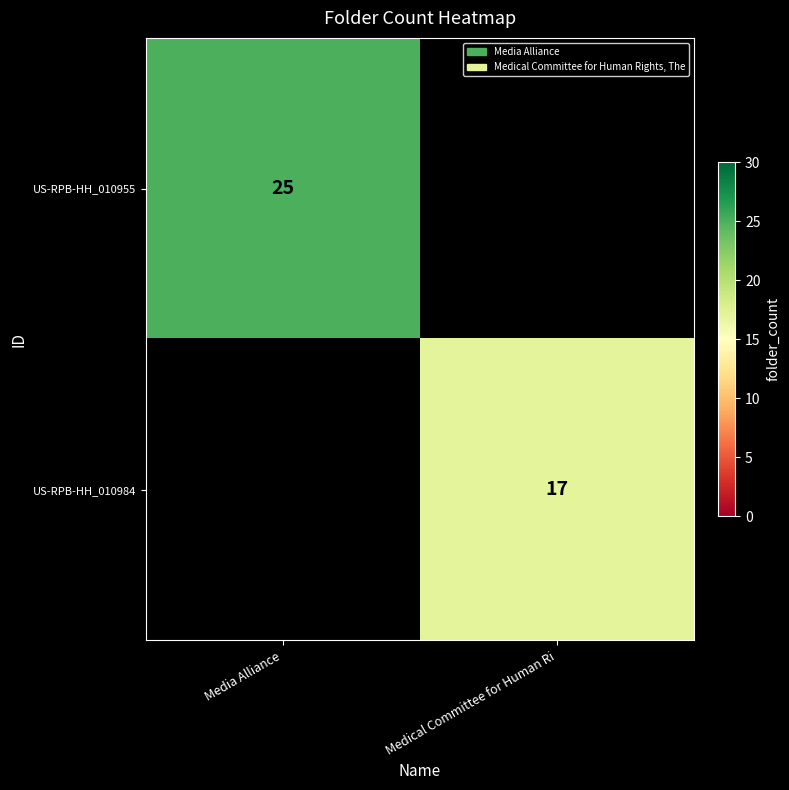

The US-RPB-HH_010955 series shows 13.6 at Media Alliance. True or false?

False